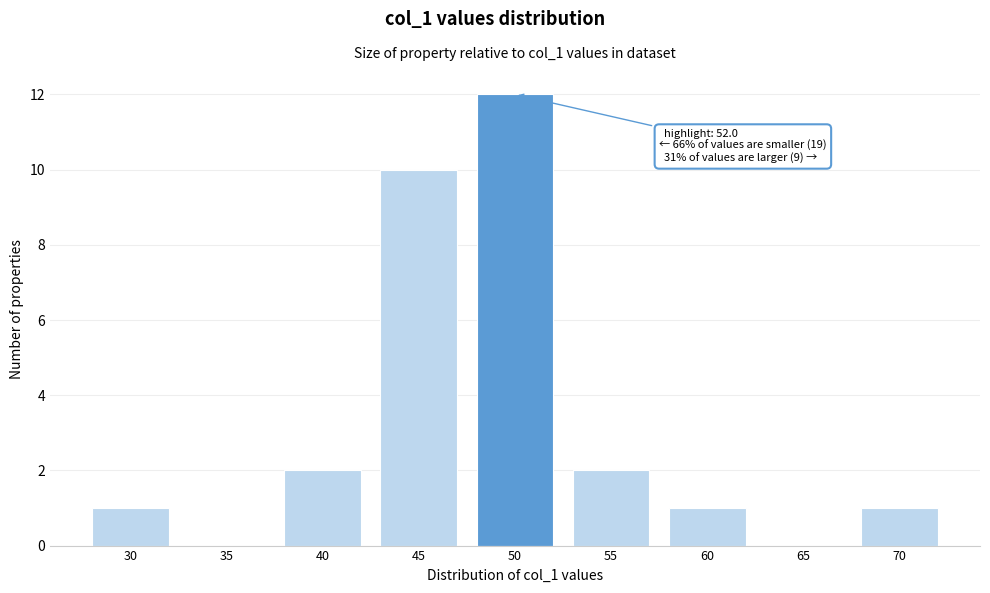

Reading left to right, what are all the values shown in this chart?

30=1	35=0	40=2	45=10	50=12	55=2	60=1	65=0	70=1